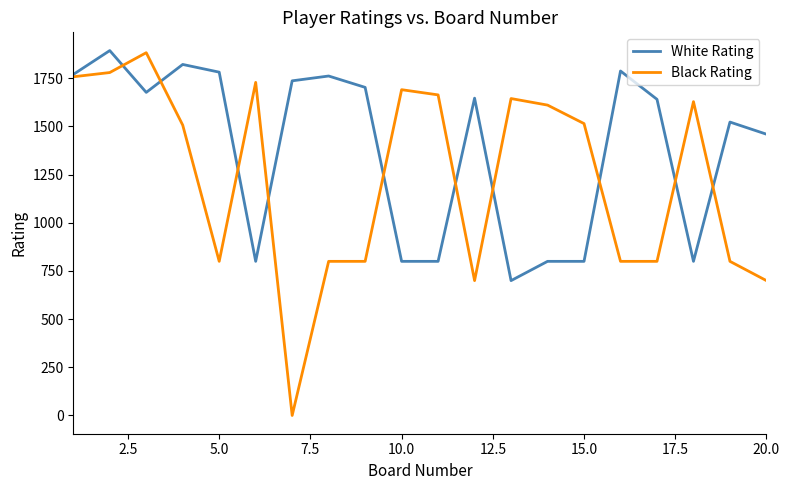

How many lines are shown in the chart?

2